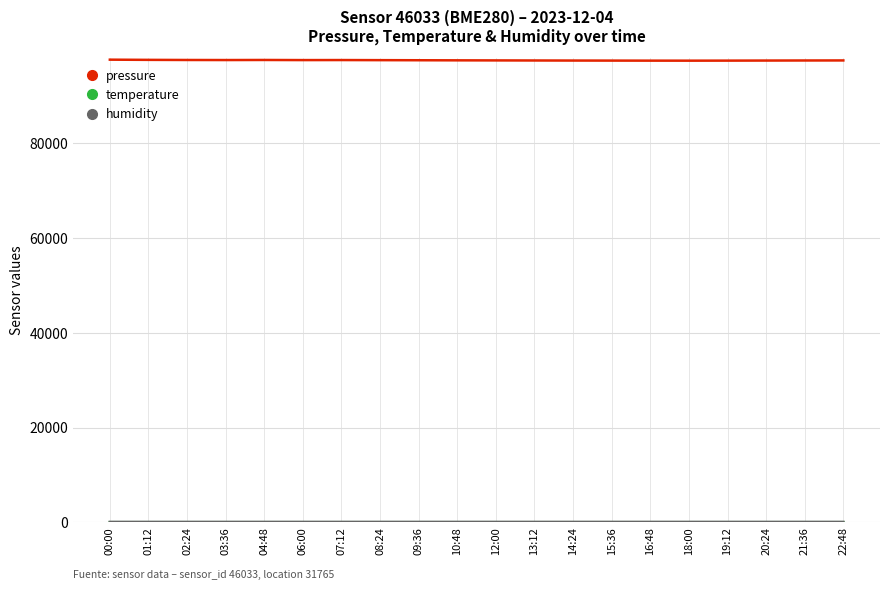

Which series has the largest range (max minus min)?

pressure